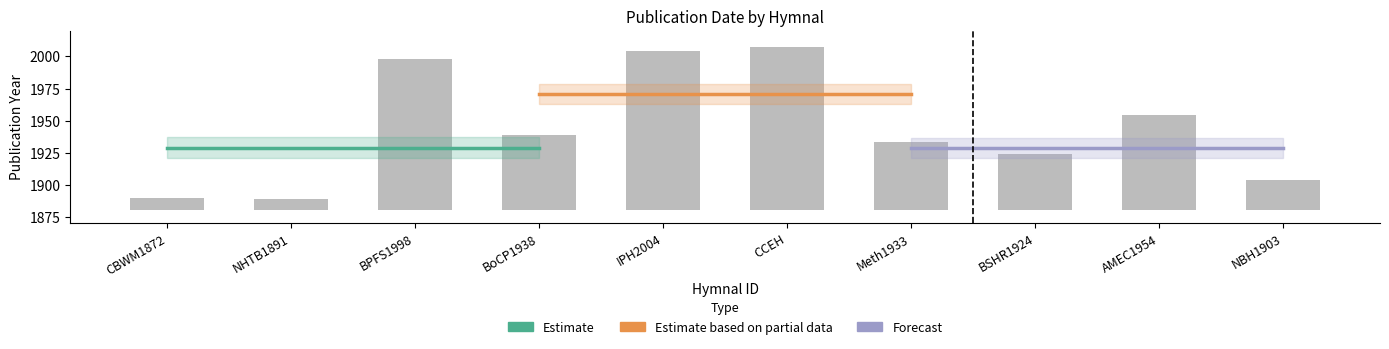

What position from the left is IPH2004?

5